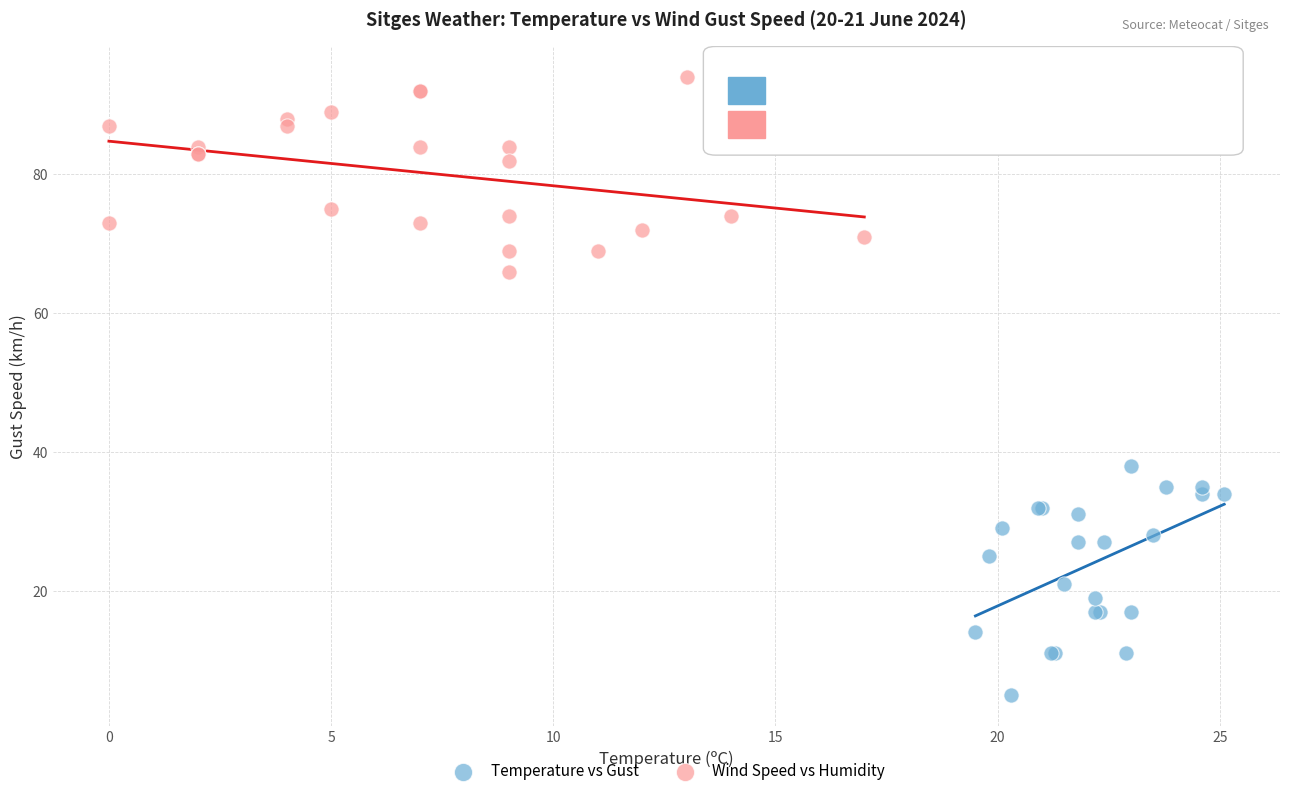

Which series reaches the minimum Y coordinate?

Temperature vs Gust